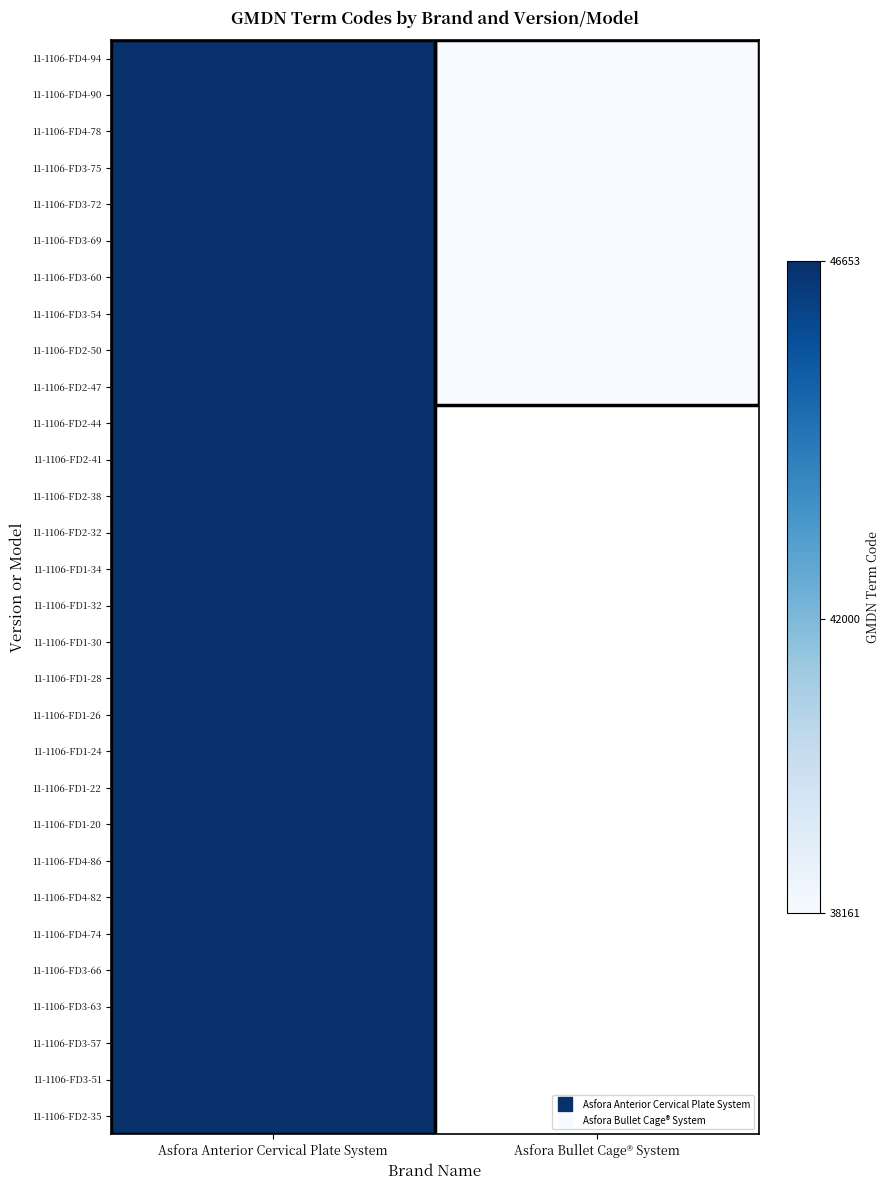

What is the total value across all series at Asfora Anterior Cervical Plate System?

1399590.0